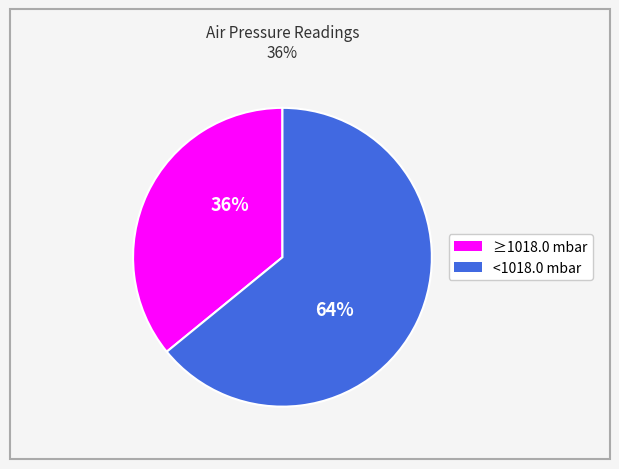

To the nearest percent, what is the average slice percentage?

50%